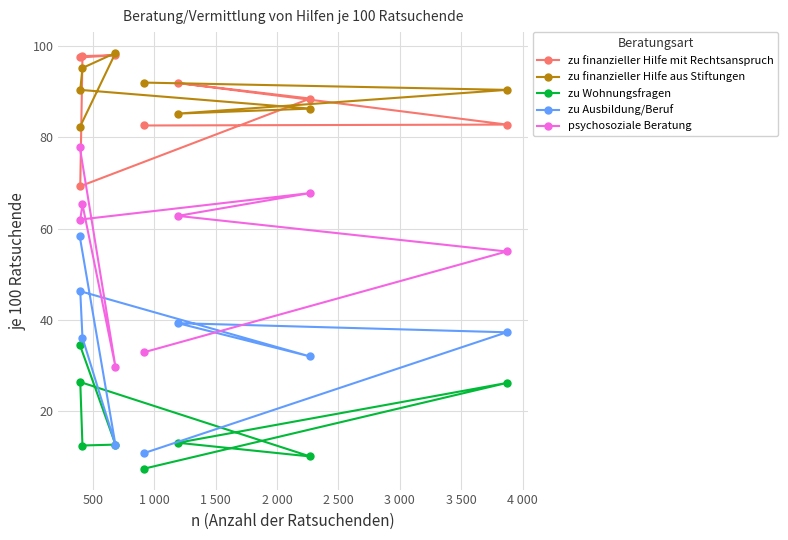

At how many categories does at least one series exceed 24?

8